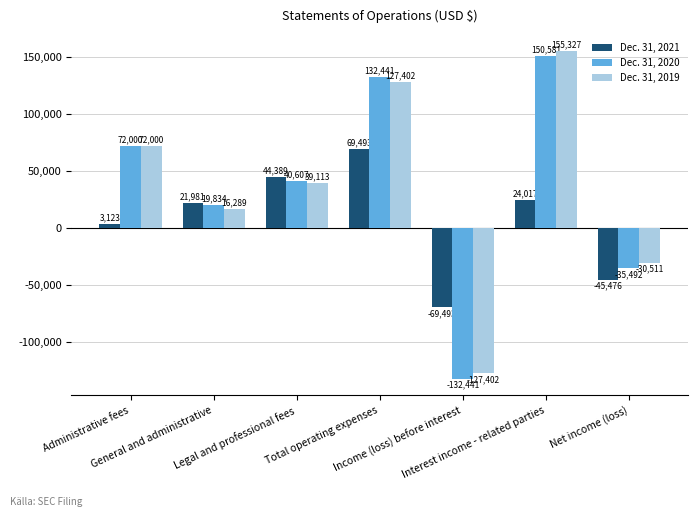

The Dec. 31, 2020 series shows 44962 at Interest income - related parties. True or false?

False